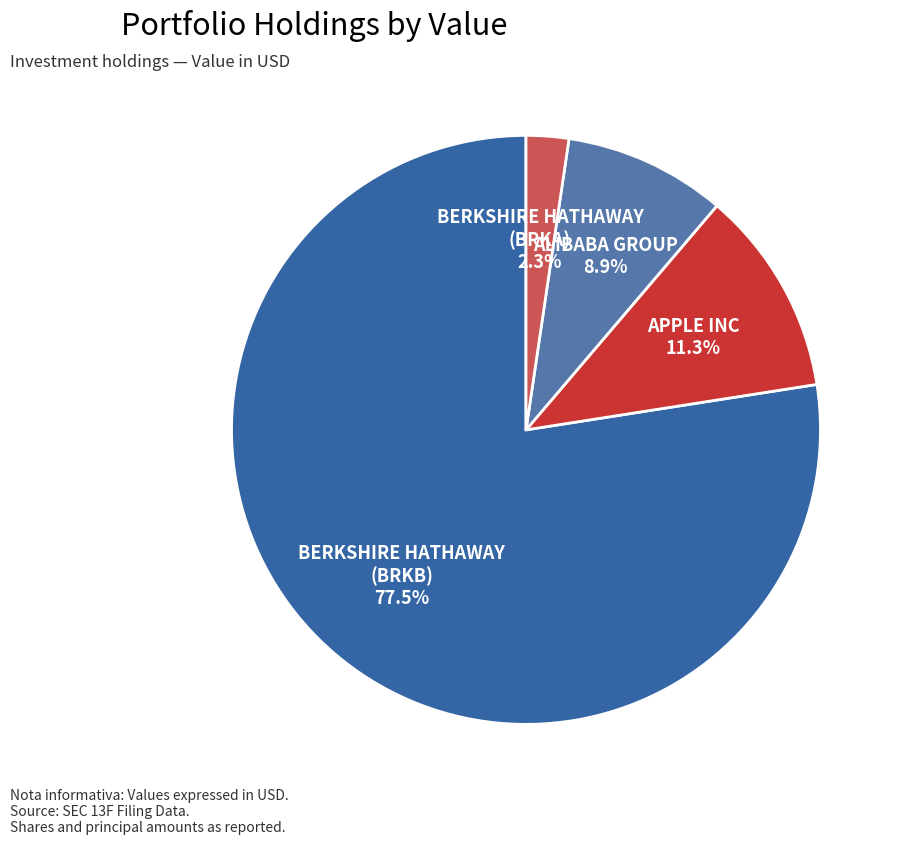

What is the total percentage of ALIBABA GROUP and BERKSHIRE HATHAWAY (BRKB)?

86.4%